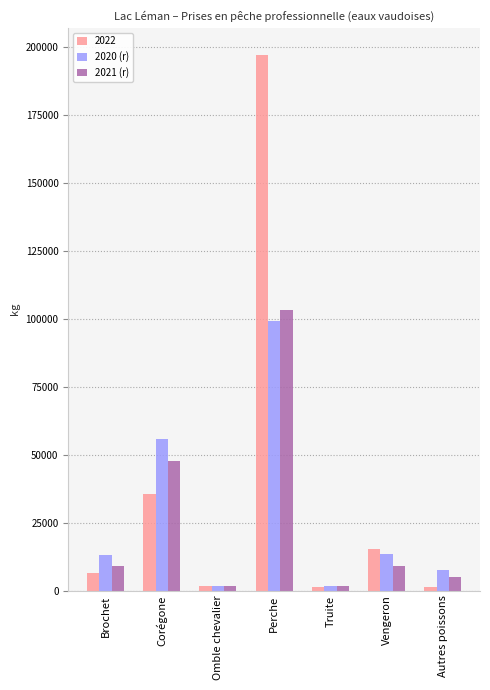

What is the spread (max minus min) of values at Brochet?

6932